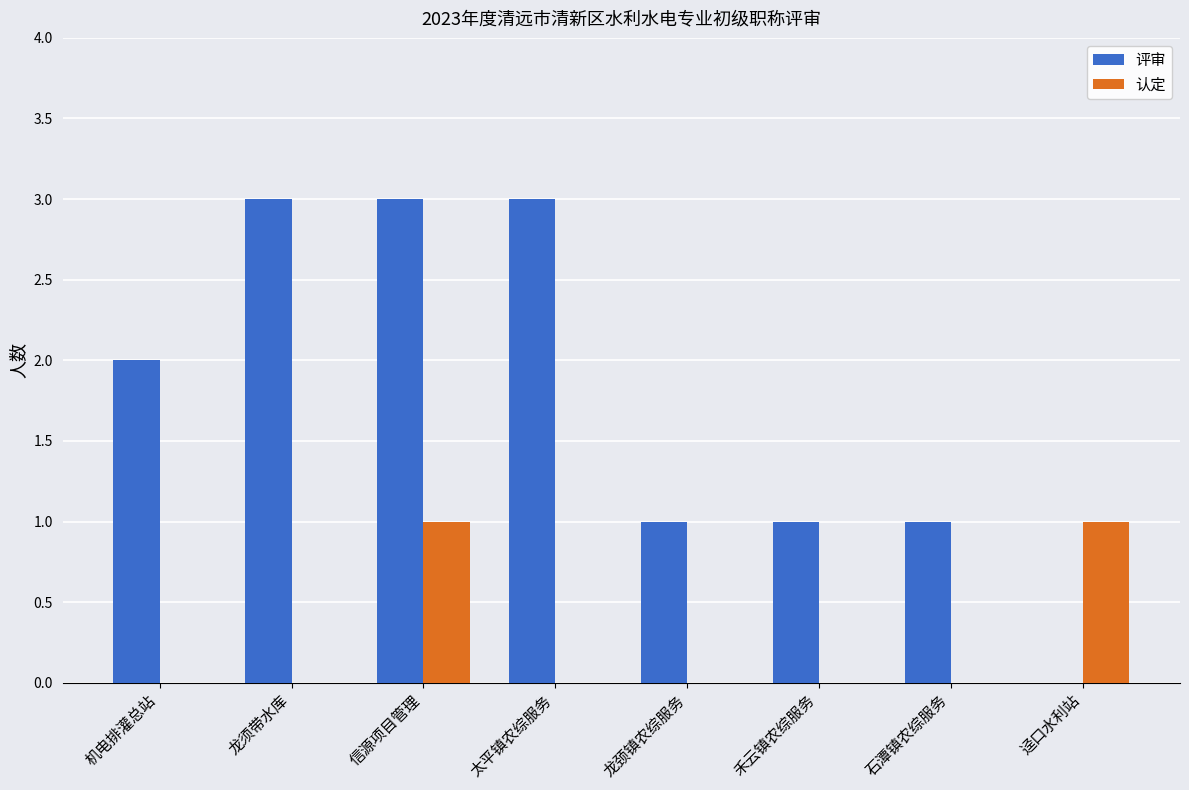

What is the sum of all 评审 values?

14